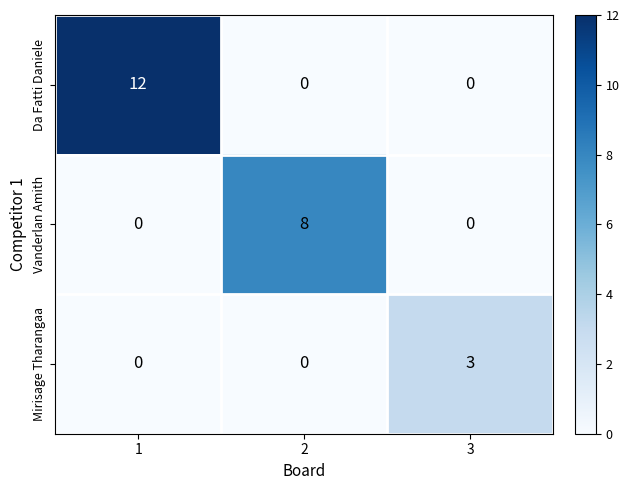

Reading left to right, transcribe all the data shown in this chart.

Da Fatti Daniele: 1=12	2=0	3=0
Vanderlan Amith: 1=0	2=8	3=0
Mirisage Tharangaa: 1=0	2=0	3=3